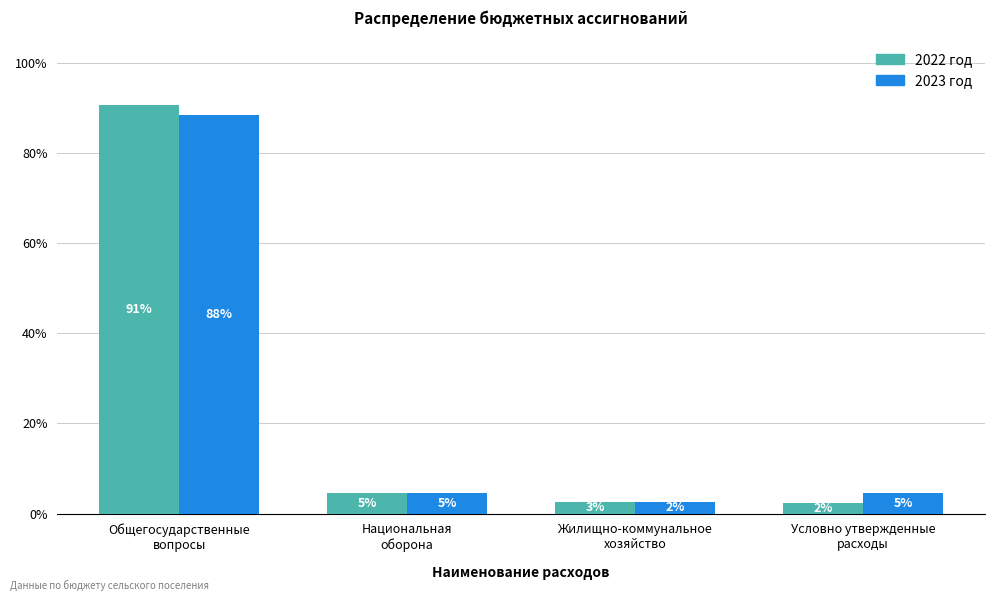

How many bars are there in each group?

2